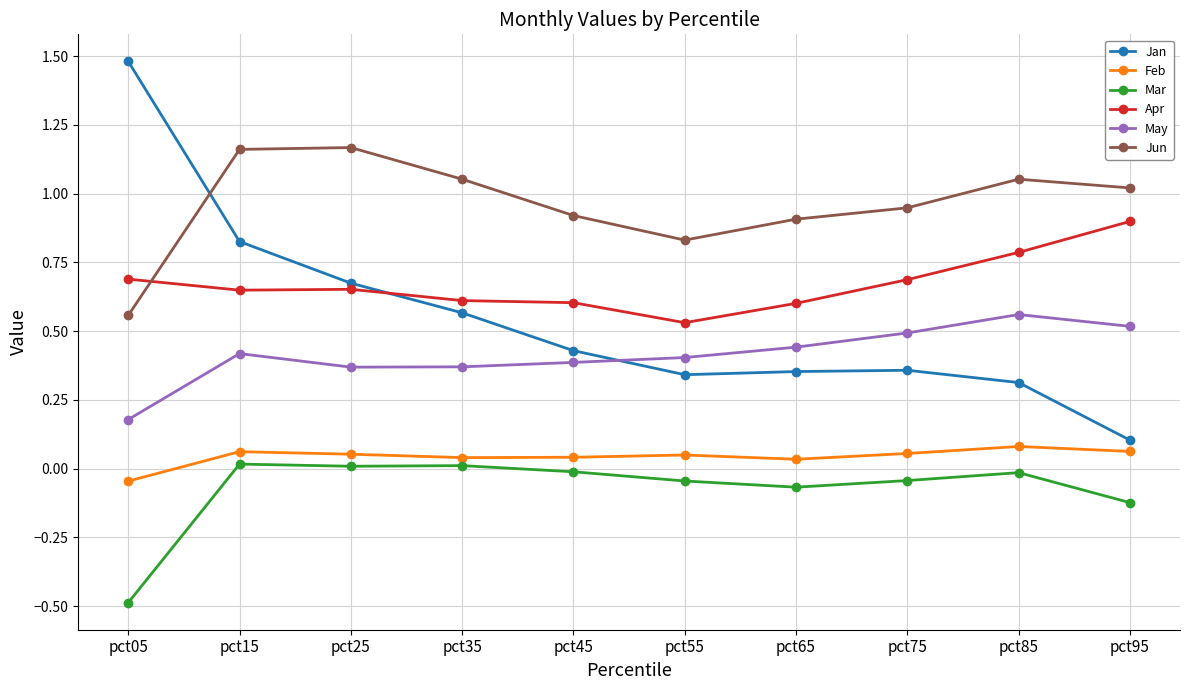

Between pct35 and pct55, which series saw the biggest shift?

Jan